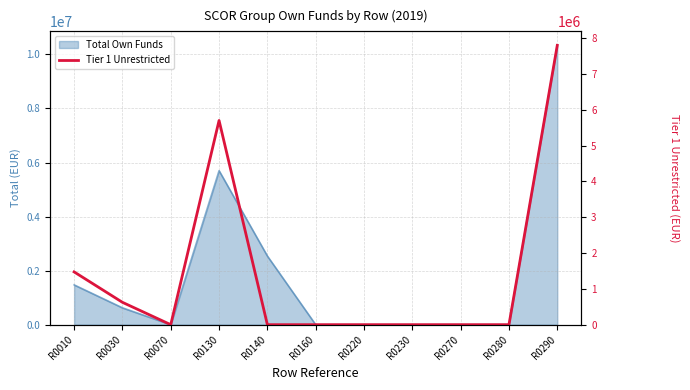

What is the sum of the values at R0030 and R0010?

2097469